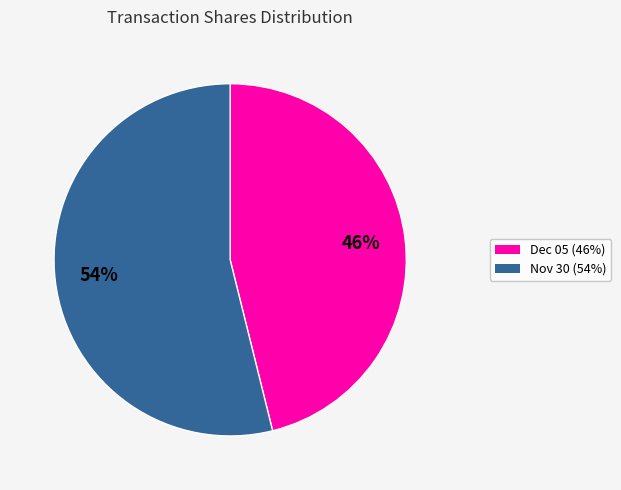

Is there any slice that represents more than half of the pie?

Yes